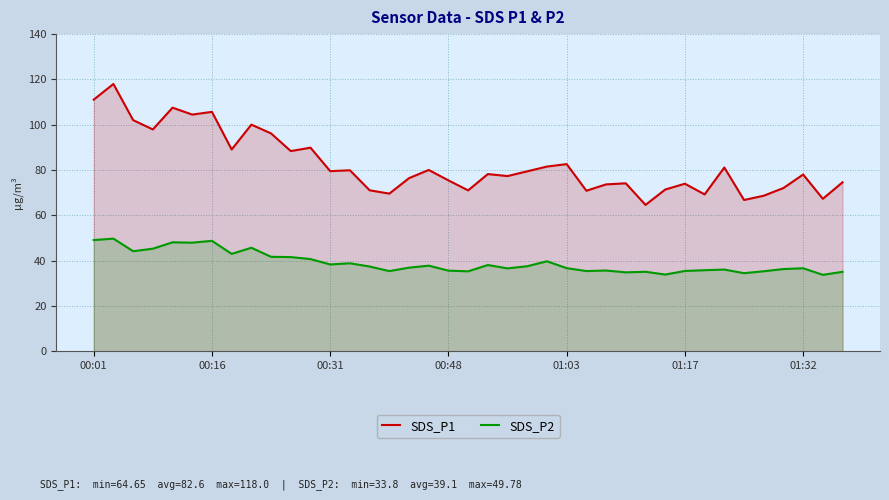

Where does the SDS_P2 series first go above 36?

00:01